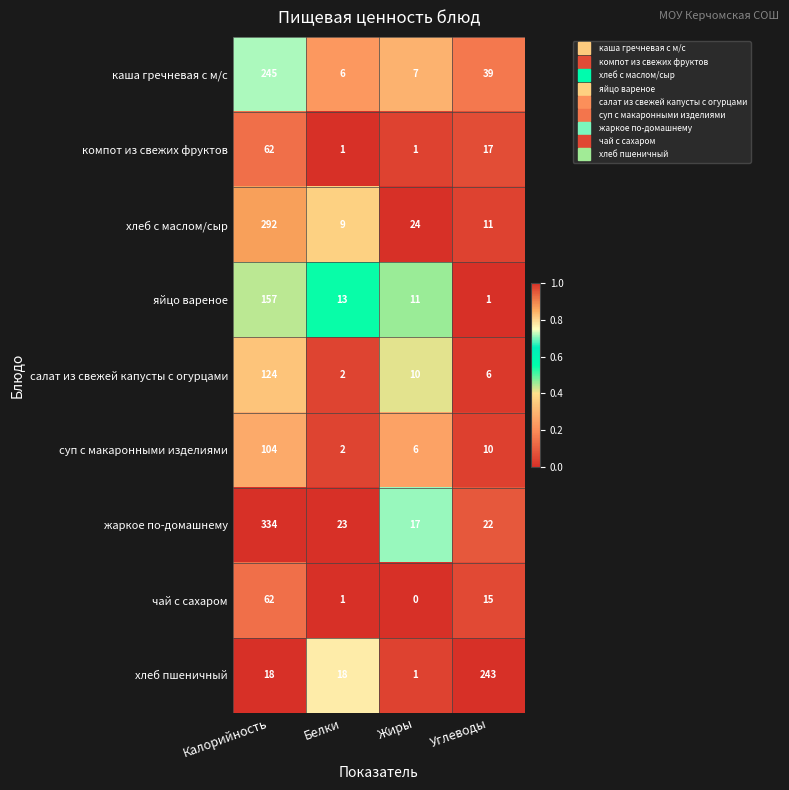

What is the highest value of the чай с сахаром series?

62